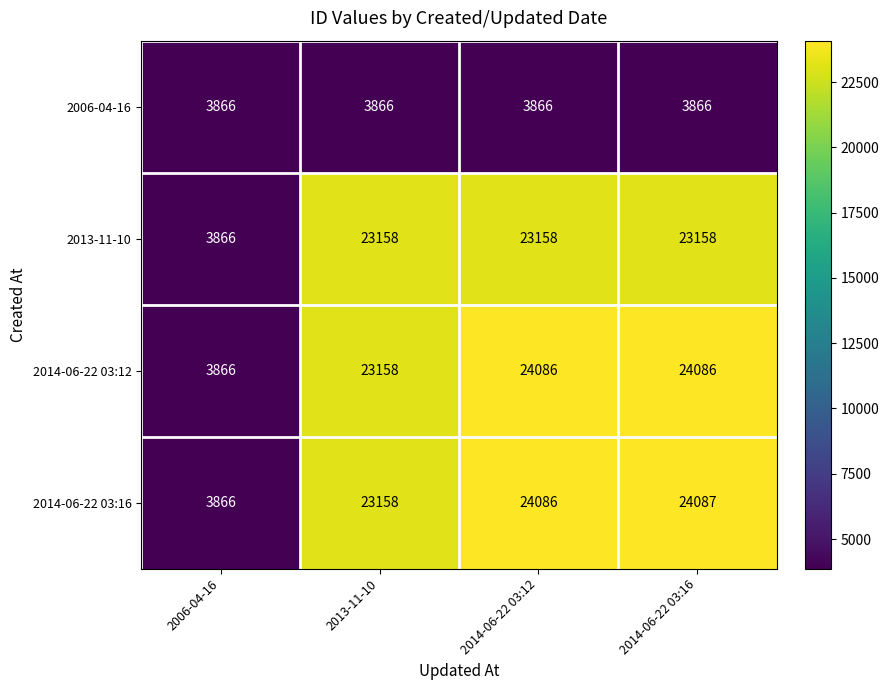

Reading right to left, what are all the values shown in this chart?

2006-04-16: 3866	3866	3866	3866
2013-11-10: 23158	23158	23158	3866
2014-06-22 03:12: 24086	24086	23158	3866
2014-06-22 03:16: 24087	24086	23158	3866